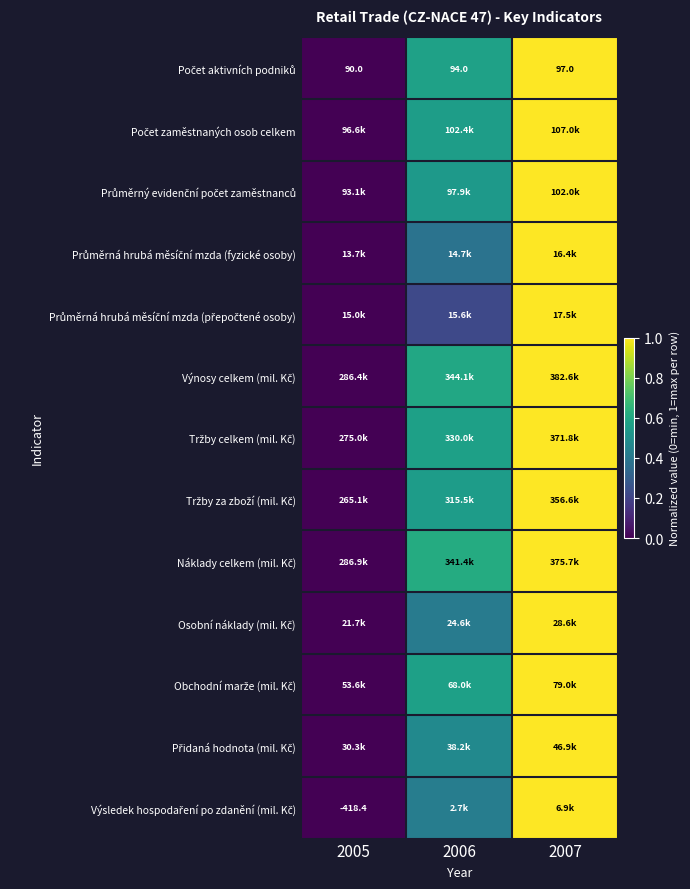

What is the sum of all Tržby celkem (mil. Kč) values?

1.6